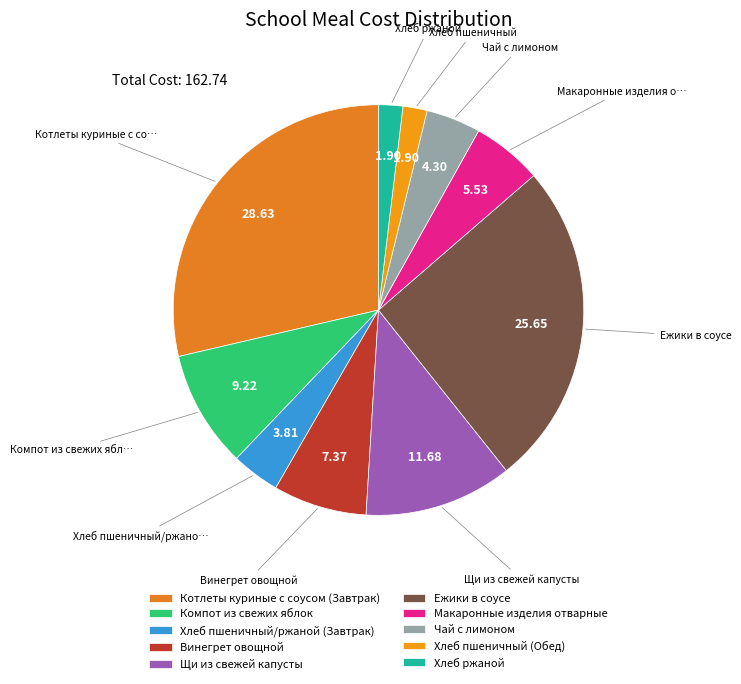

How many slices are in this pie chart?

10